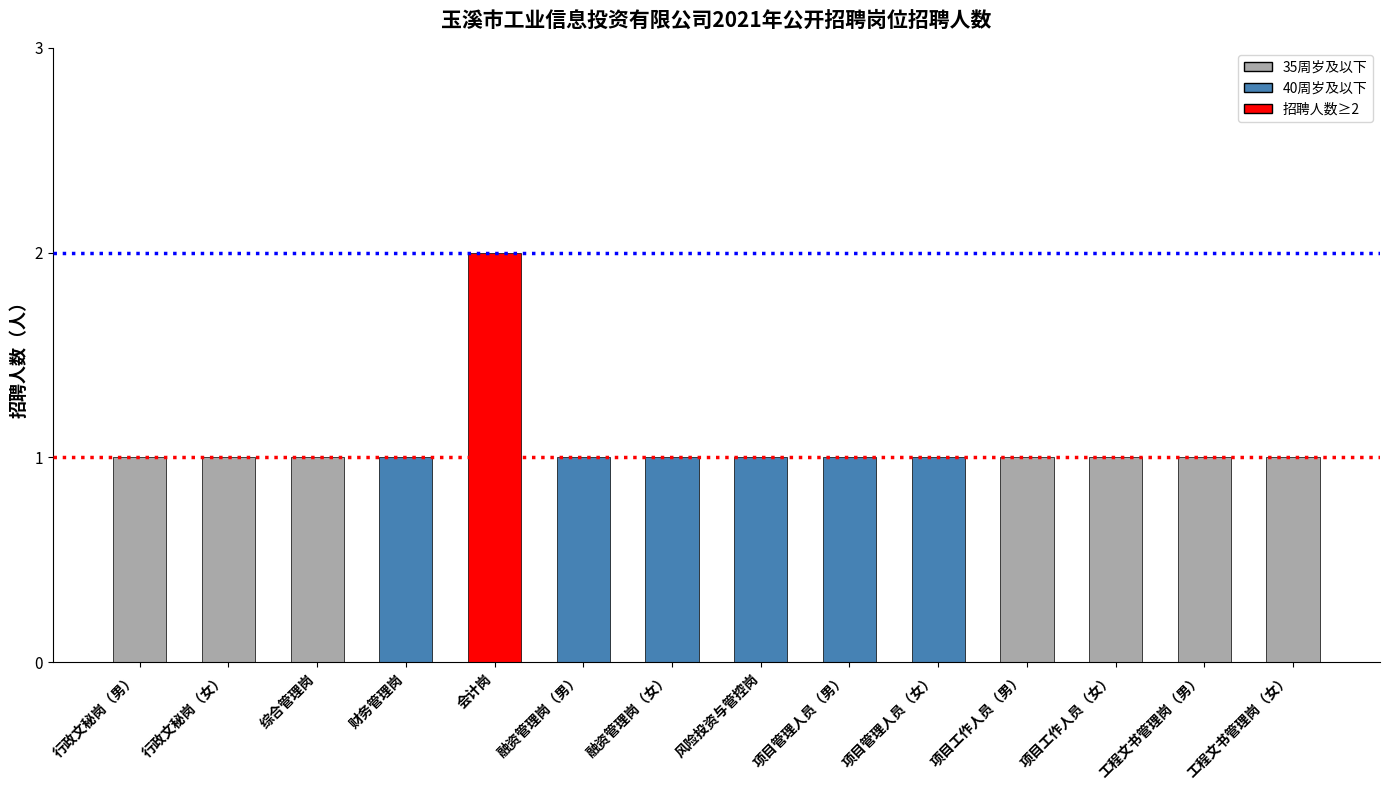

What is the difference between the maximum and minimum values?

1